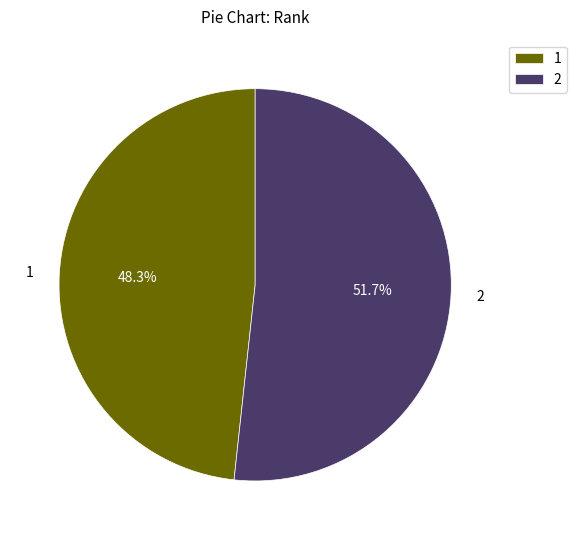

The 1 slice represents 48% of the pie. True or false?

True